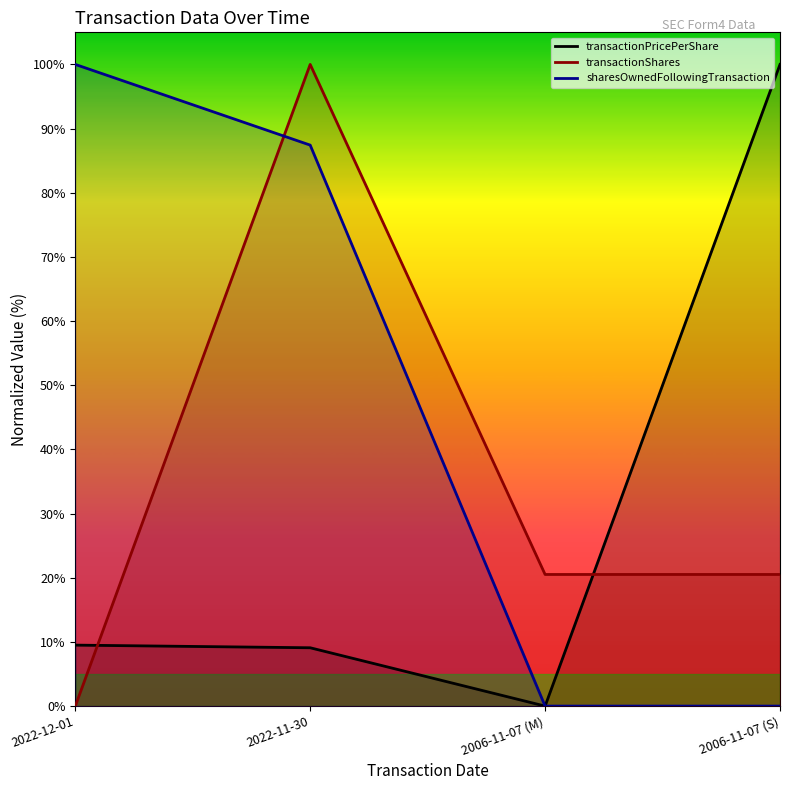

Which series has the largest range (max minus min)?

transactionPricePerShare